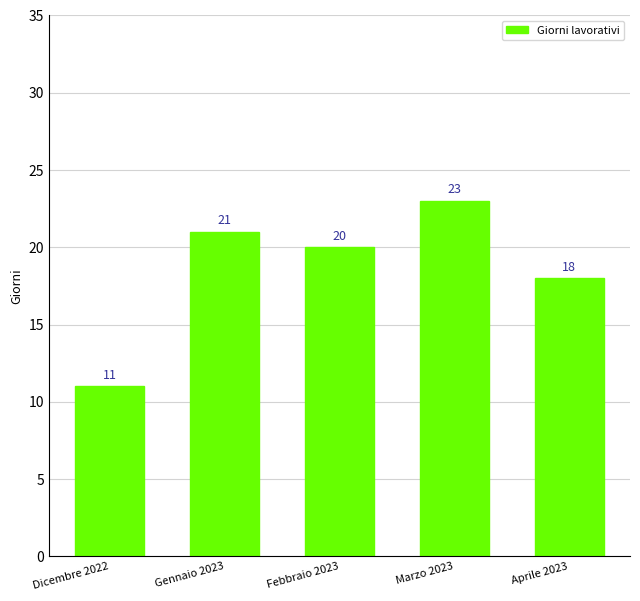

What is the difference between the values at Febbraio 2023 and Aprile 2023?

2